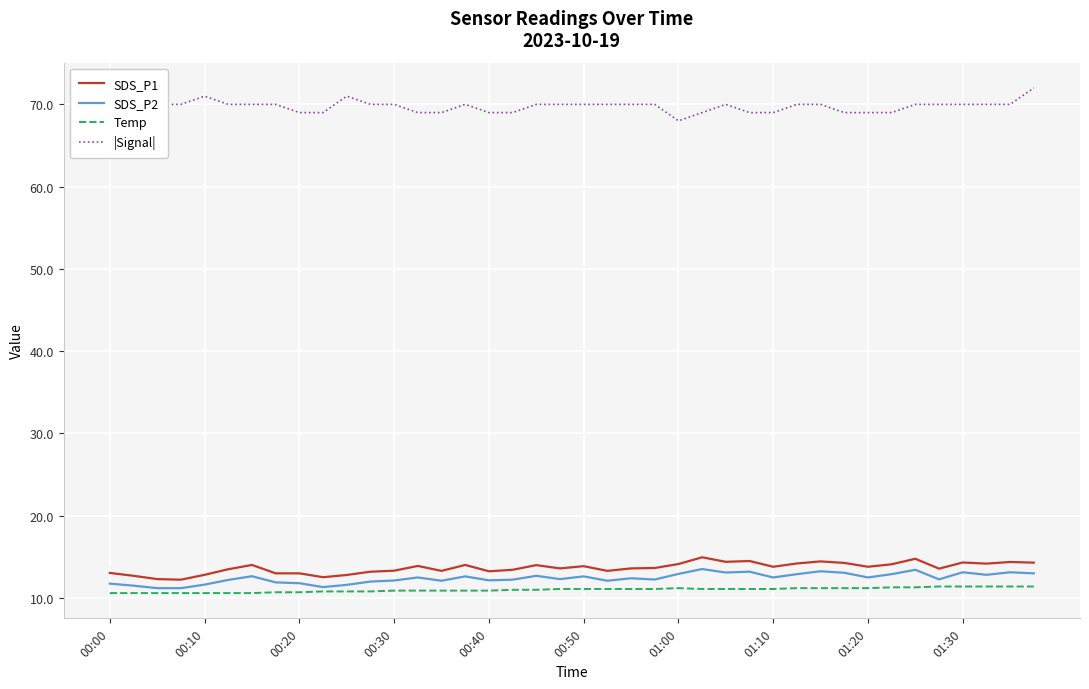

True or false: Temp and |Signal| intersect in this chart.

False